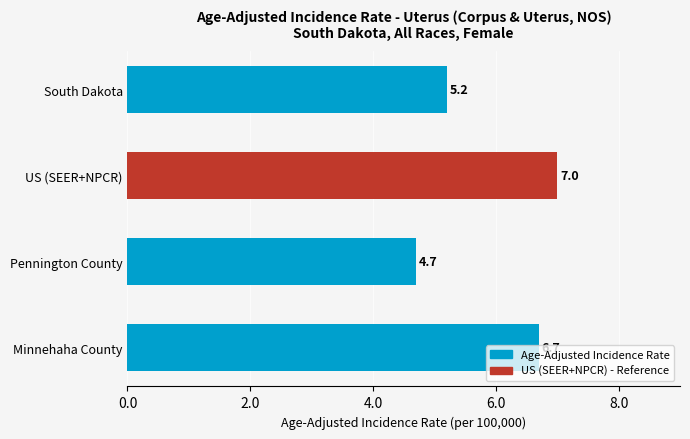

Approximately how many times larger is the value at South Dakota compared to Pennington County?

1.1